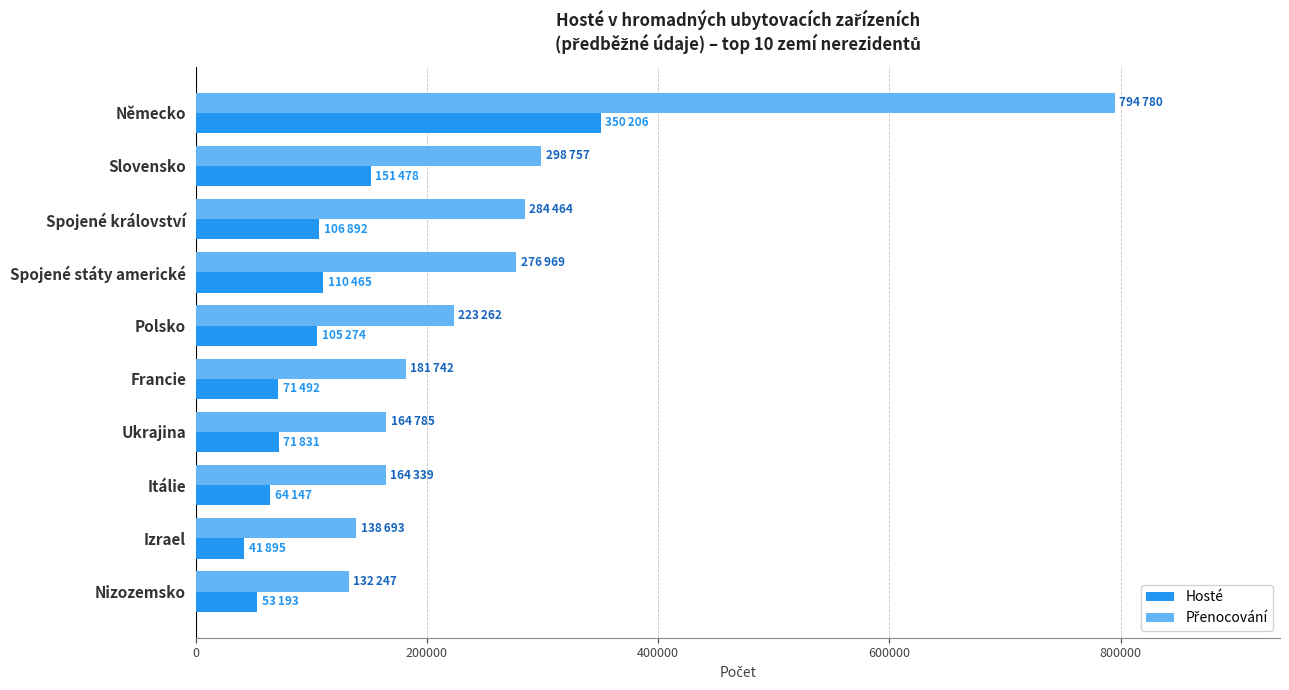

The value of Hosté at Ukrajina is 71831. True or false?

True